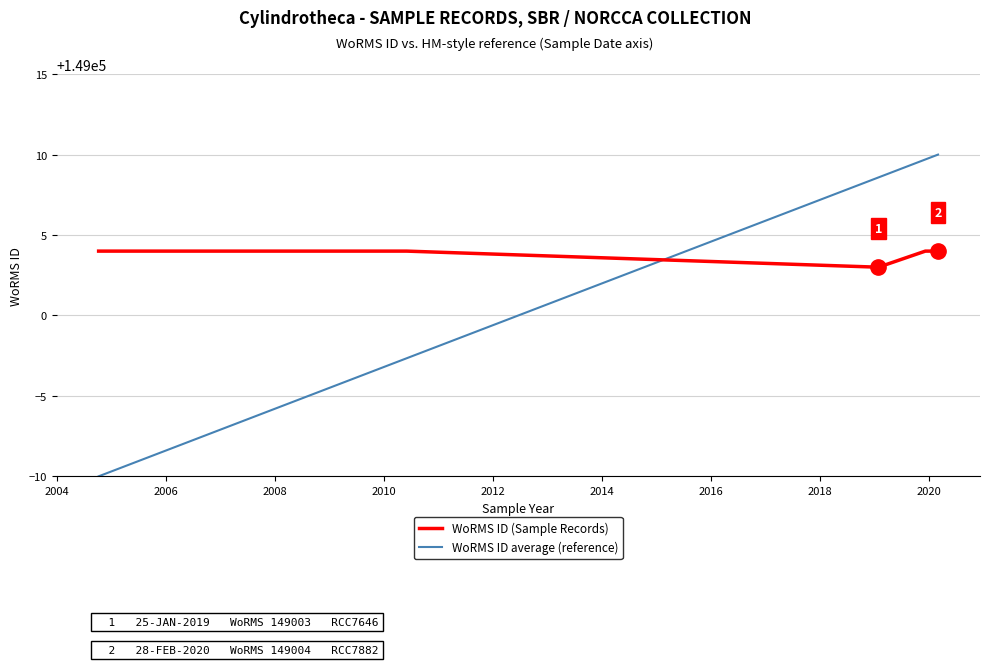

Is this an area chart (filled region under the line)?

No